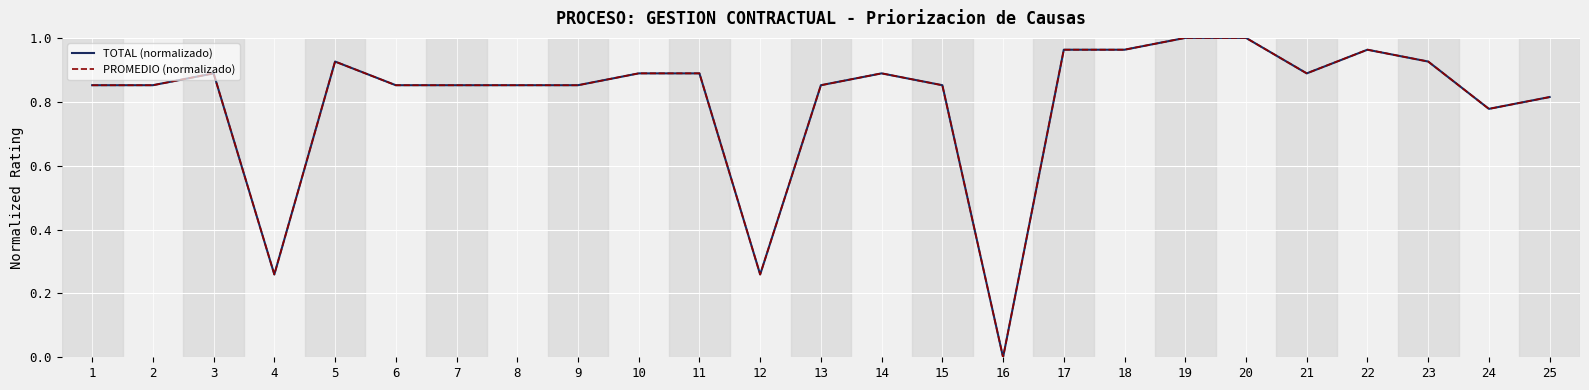

Is the value of PROMEDIO (normalizado) at 9 greater than the value of TOTAL (normalizado) at 3?

No